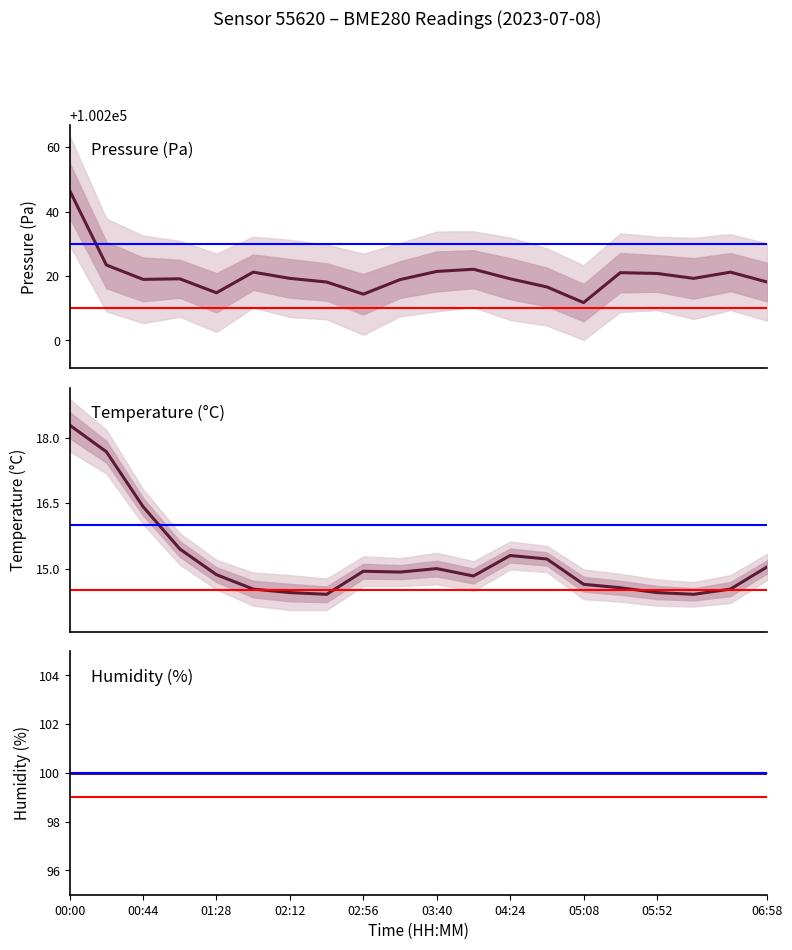

How many lines are shown in the chart?

3